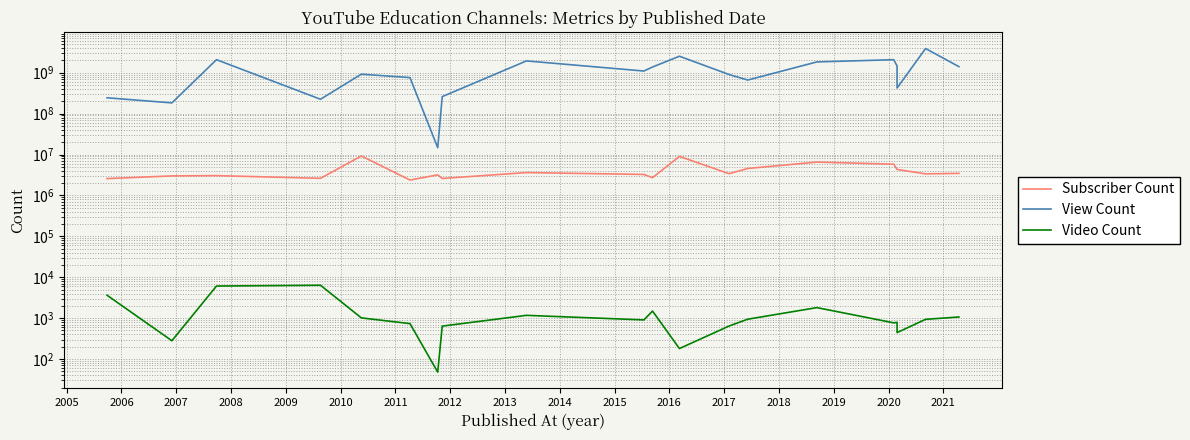

What are all the series names shown in the legend?

Subscriber Count, View Count, Video Count